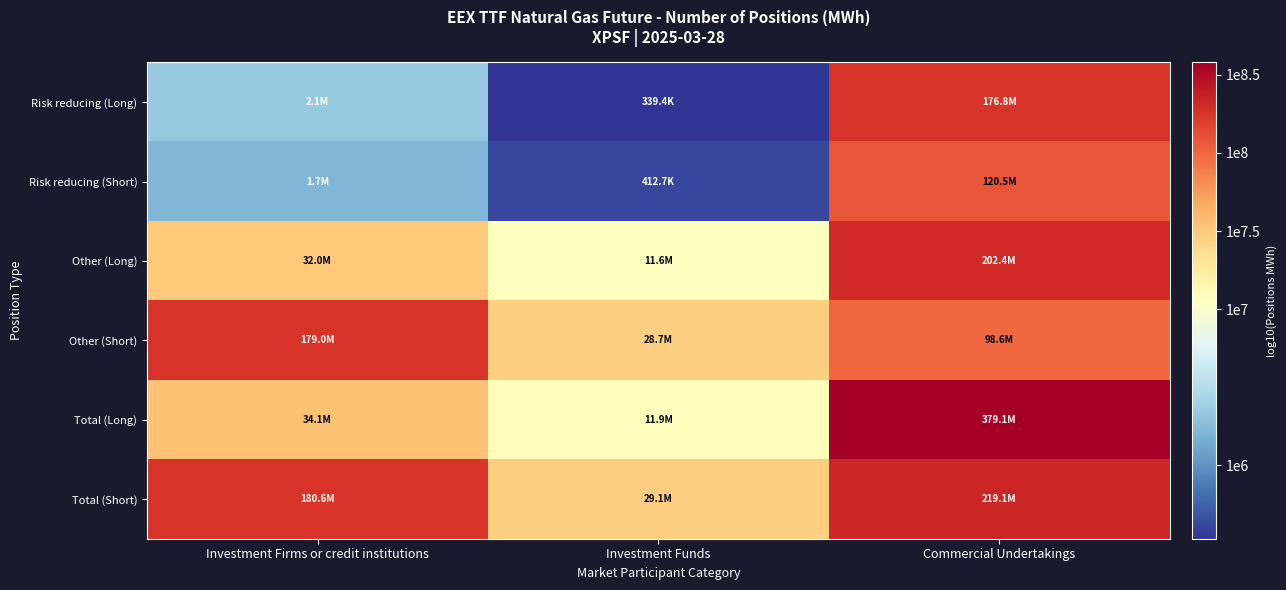

How many distinct data groups are displayed?

6